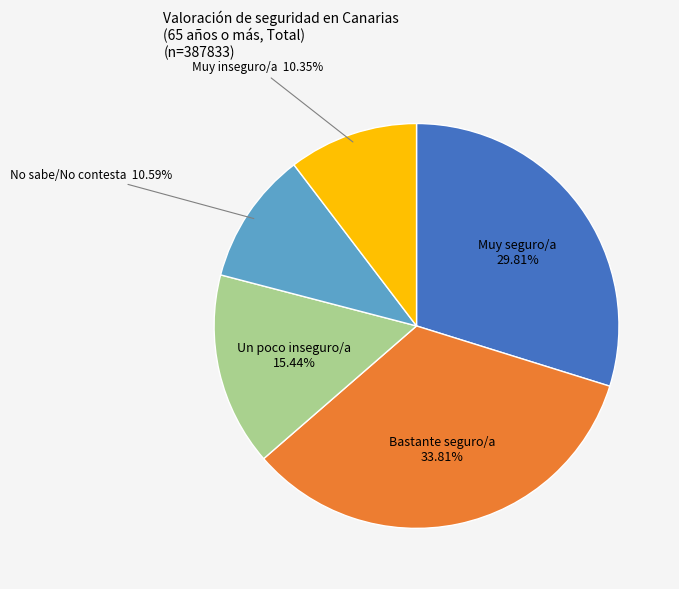

To the nearest percent, what is the average slice percentage?

20%